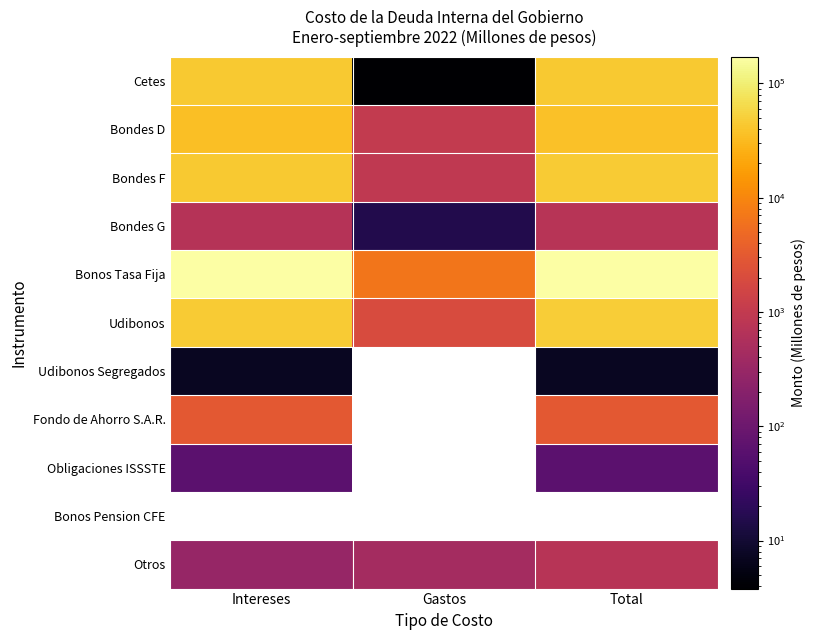

What is the minimum value shown in the chart?

3.8